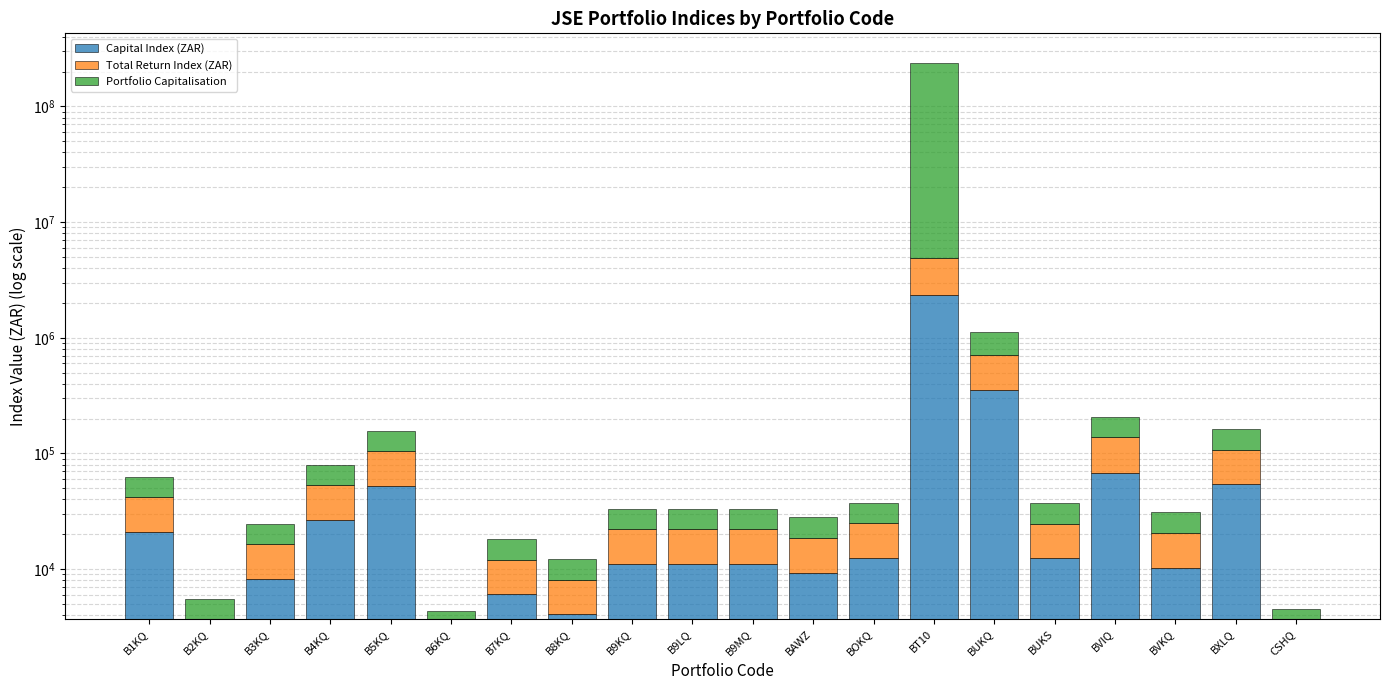

Which category has the lowest value in the Portfolio Capitalisation series?

B6KQ